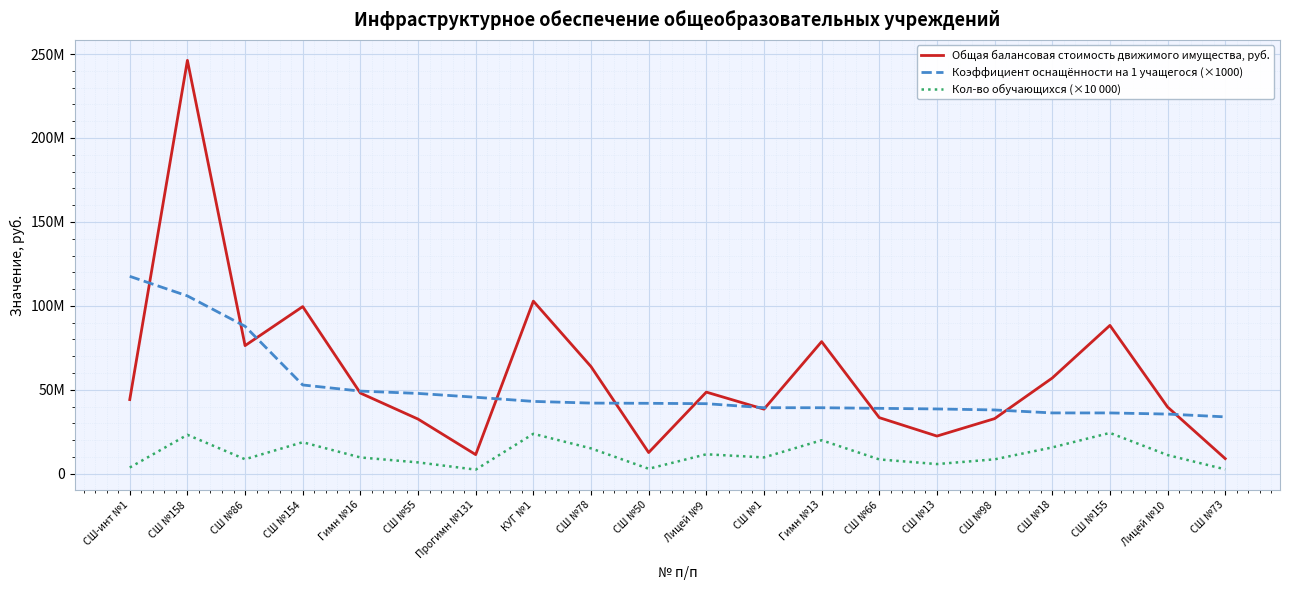

How many intersections are there between Коэффициент оснащённости на 1 учащегося (×1000) and Общая балансовая стоимость движимого имущества, руб.?

12